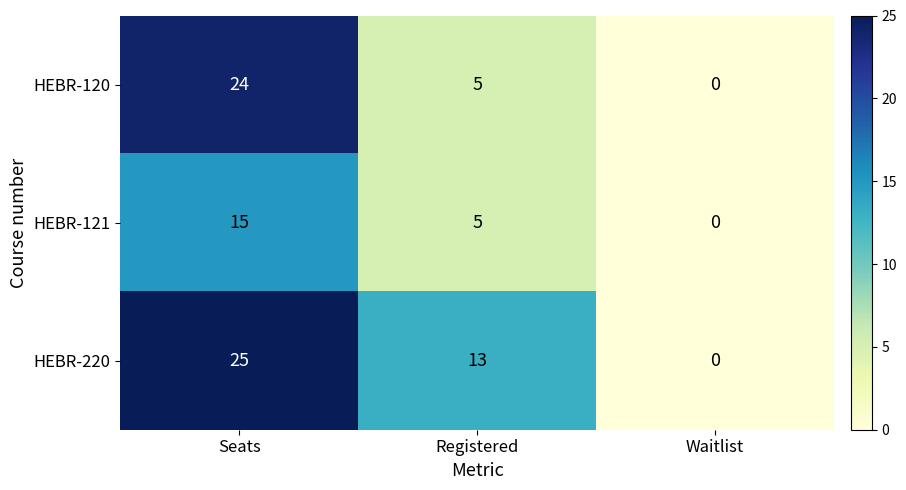

The value of HEBR-220 at Waitlist is 0. True or false?

True